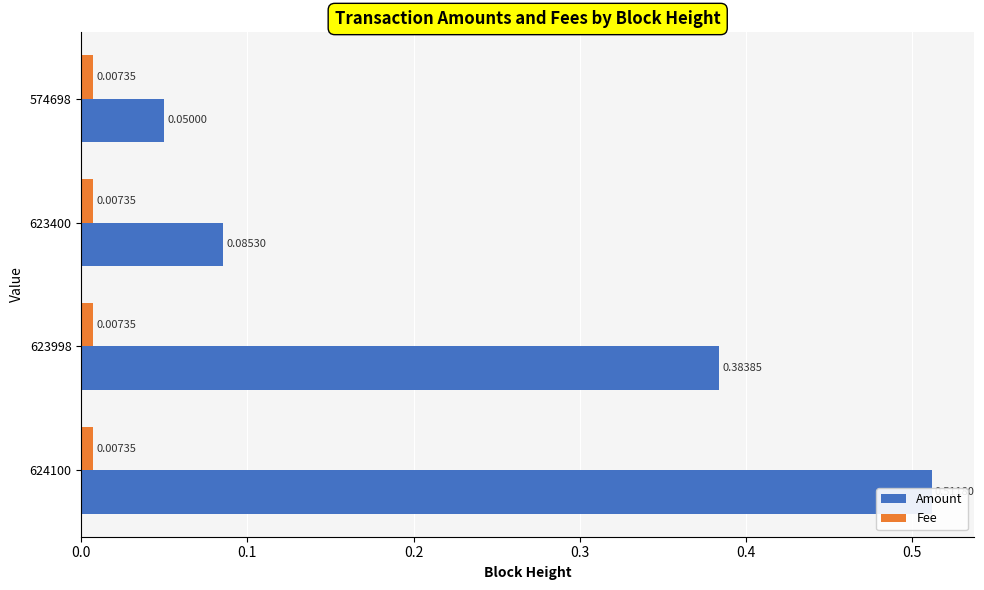

Between 0.0 and 0.1, which series saw the biggest shift?

Amount